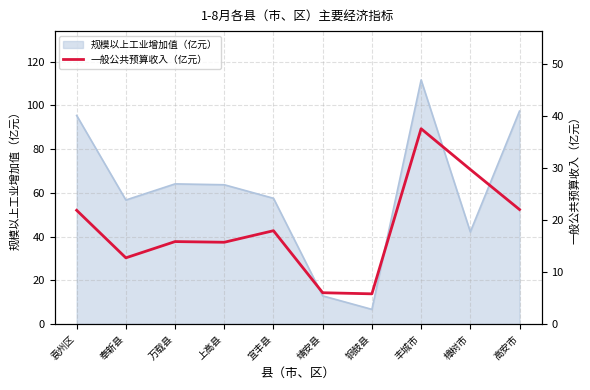

At which label does the data first exceed 17?

袁州区